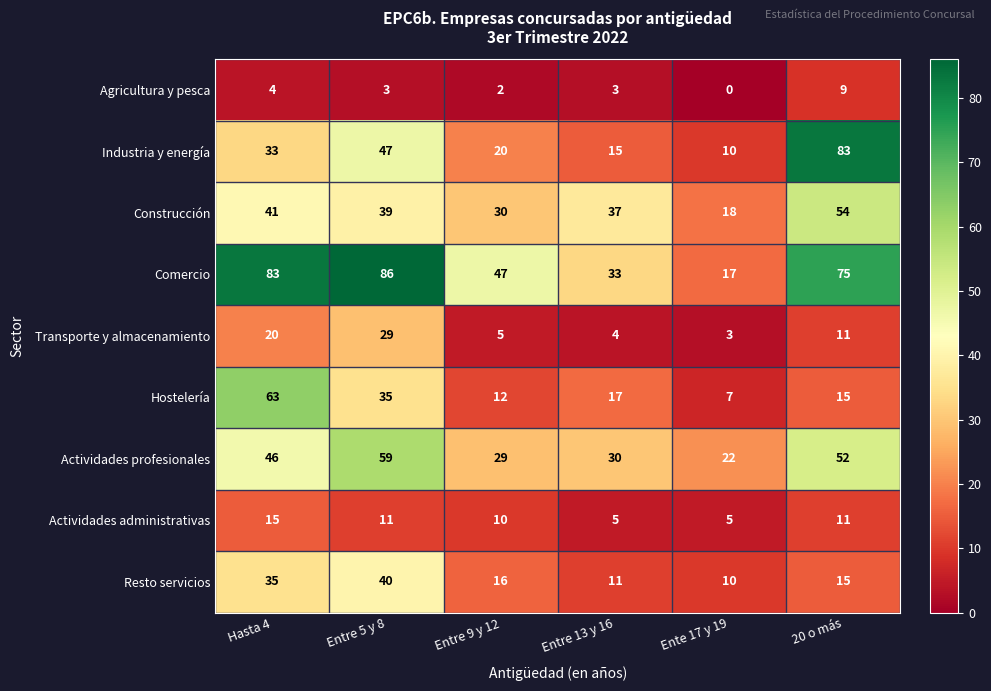

Which series has the widest spread of values?

Industria y energía